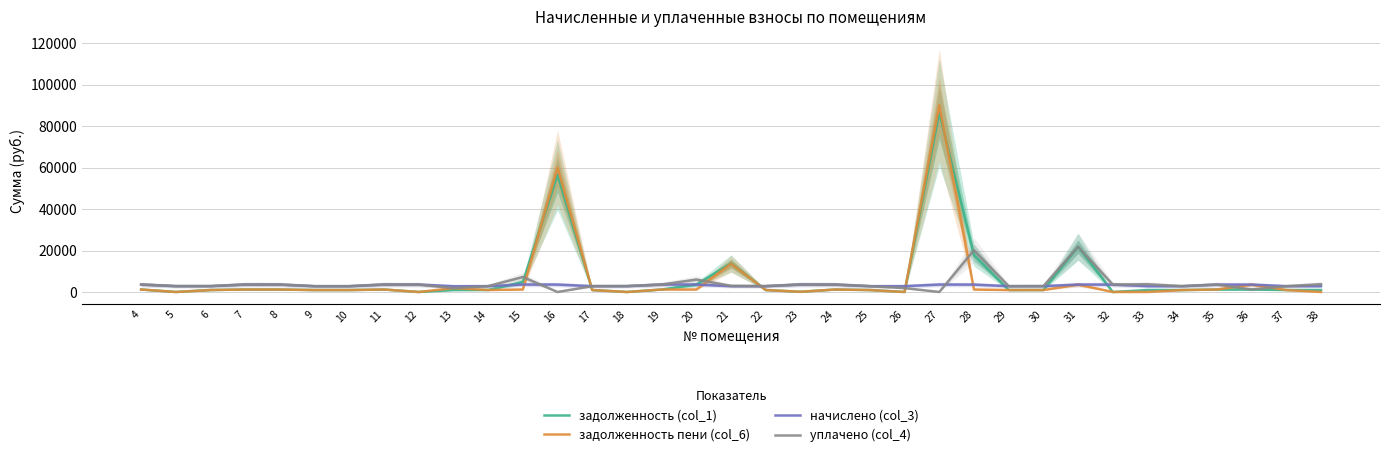

The уплачено (col_4) series shows 3591.9 at 24. True or false?

True